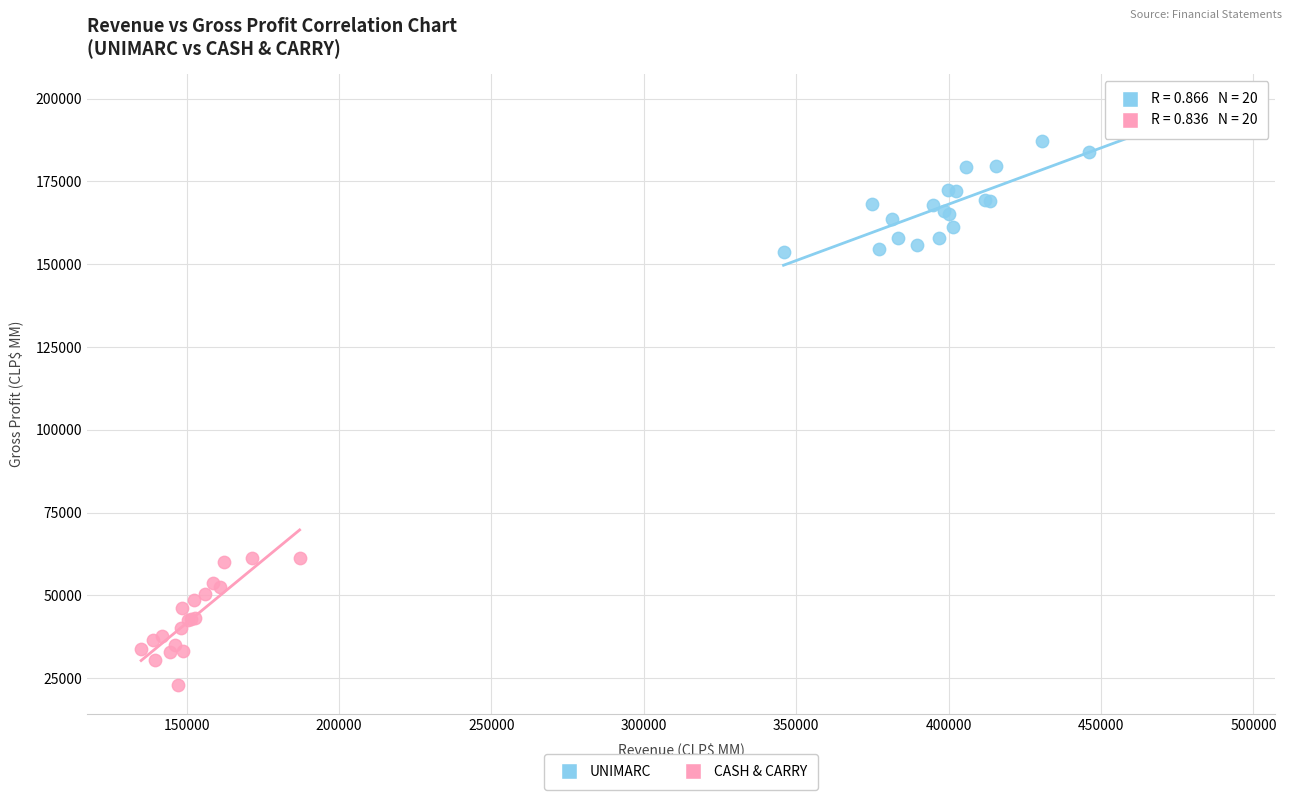

What are all the series names shown in the legend?

UNIMARC, CASH & CARRY